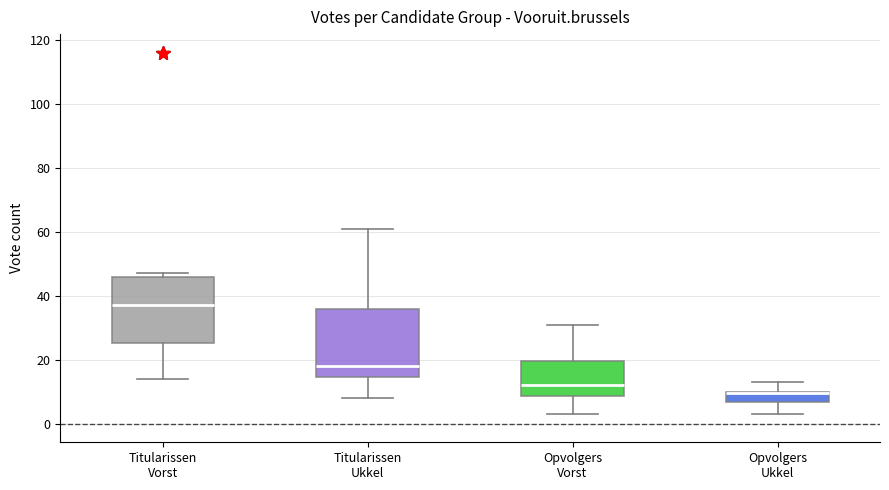

Where does the upper whisker of the box for Opvolgers Vorst end on the y-axis? The values are not printed on the chart, so give them approximately, as read against the axis.

32